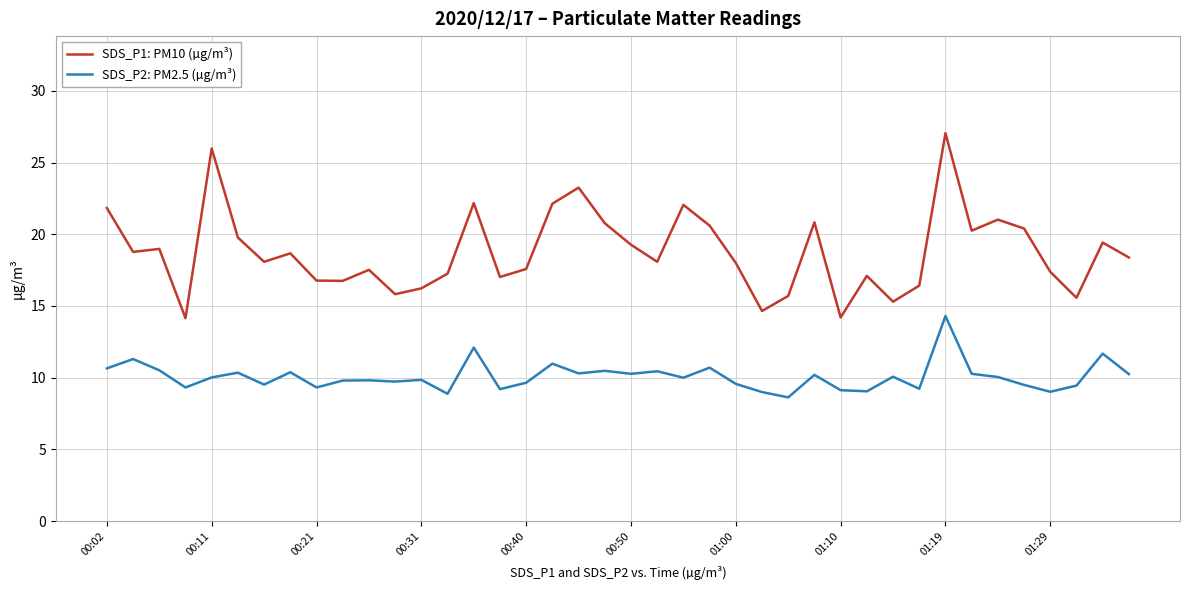

True or false: SDS_P2: PM2.5 (µg/m³) and SDS_P1: PM10 (µg/m³) cross at least once.

False